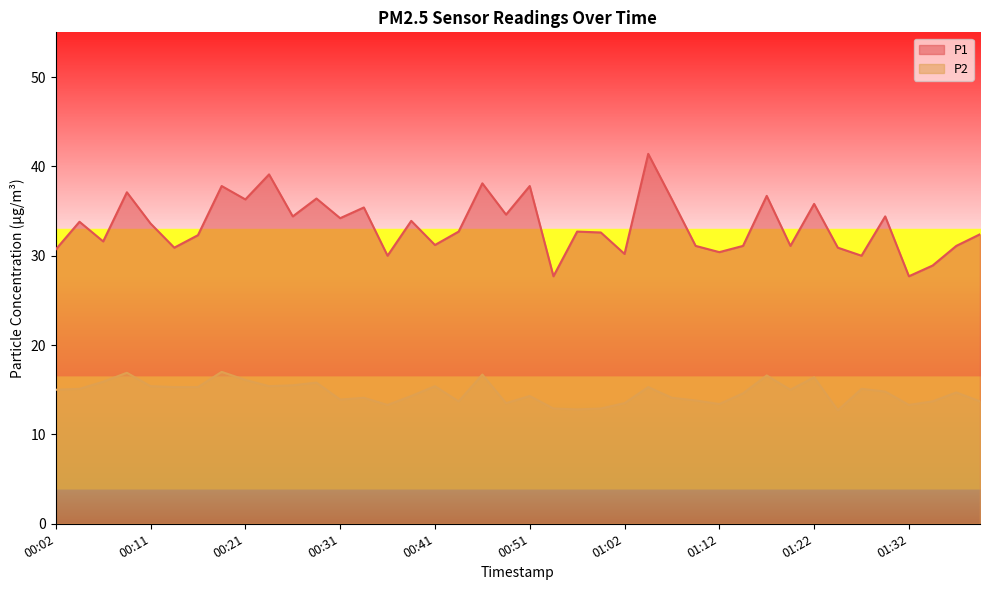

What is the difference between the highest and lowest values at 00:36?

16.7